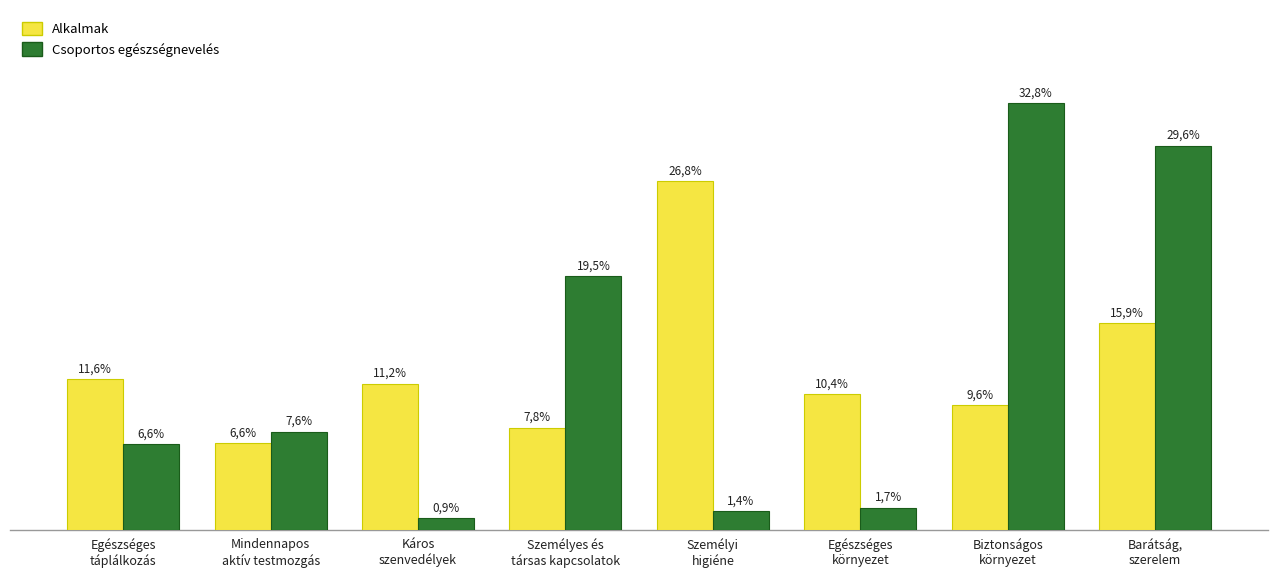

At which category is the sum across all series the highest?

Barátság,
szerelem